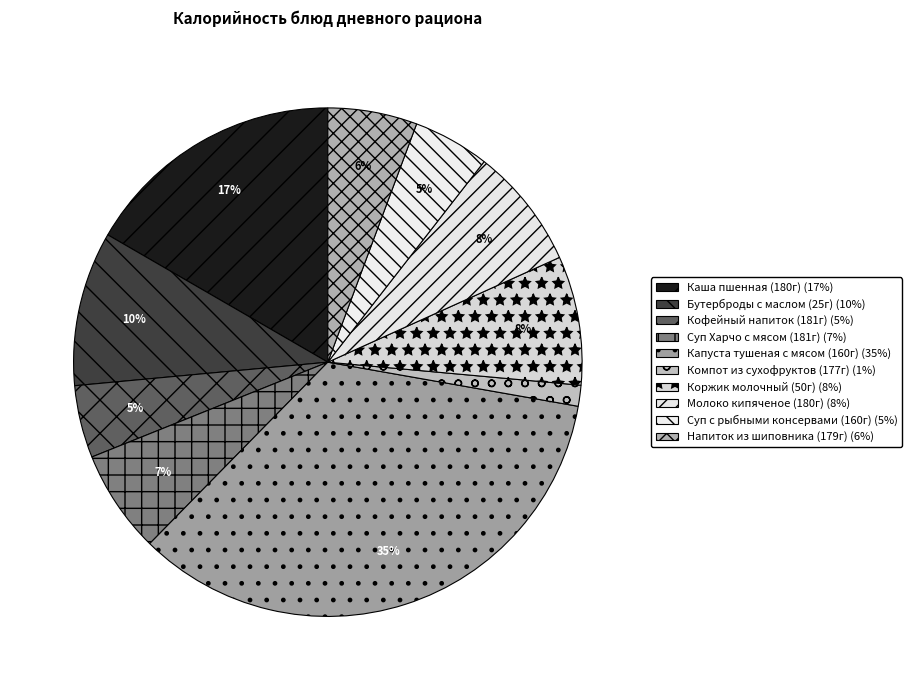

What is the largest slice in the pie chart?

Капуста тушеная с мясом (160г)